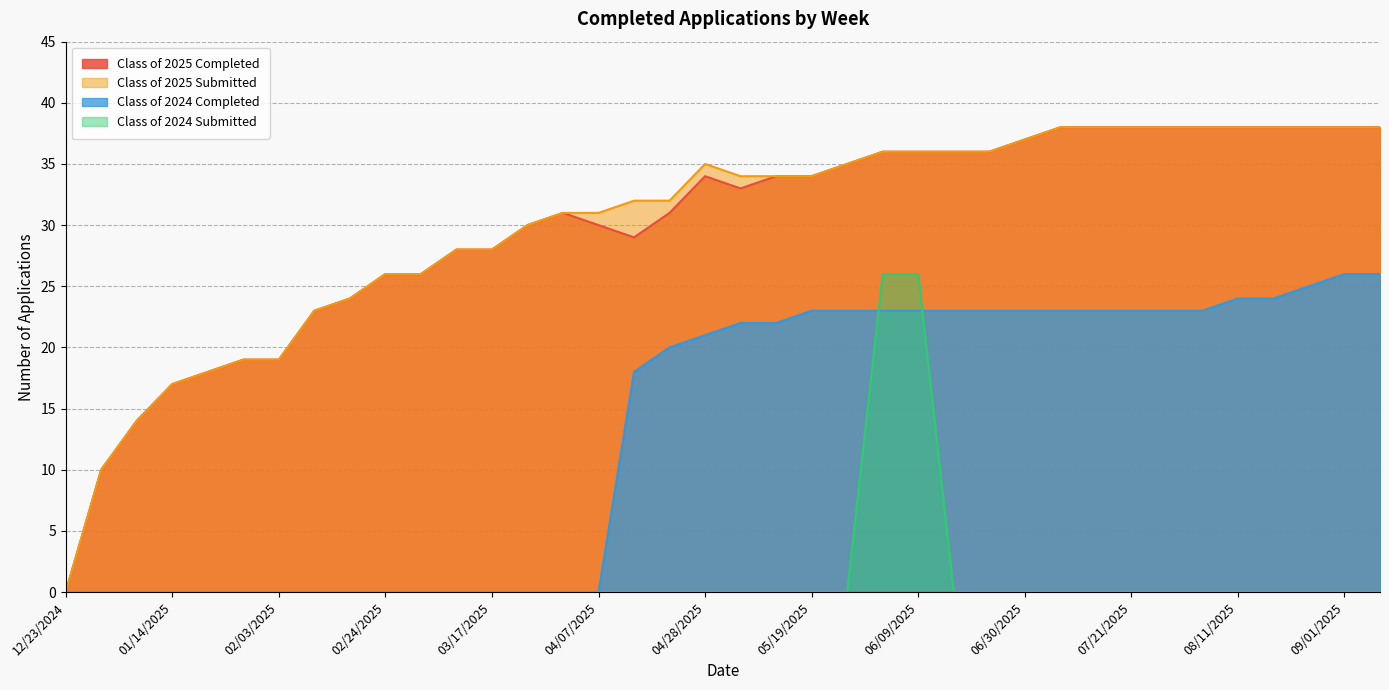

True or false: Class of 2025 Completed and Class of 2025 Submitted intersect in this chart.

False